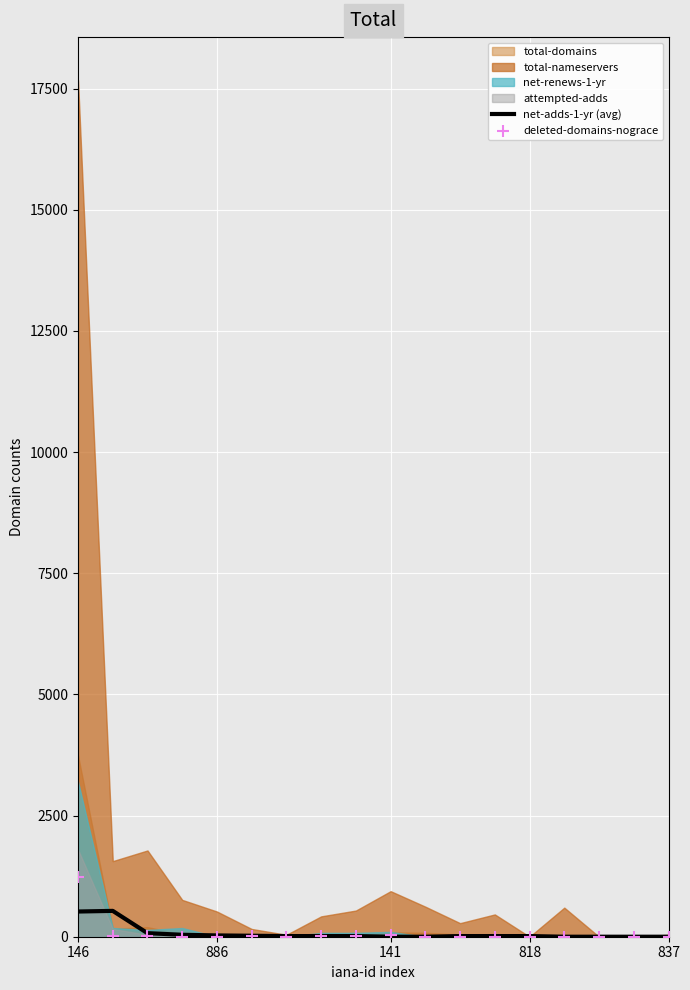

What is the total value across all series at 11?

13.3